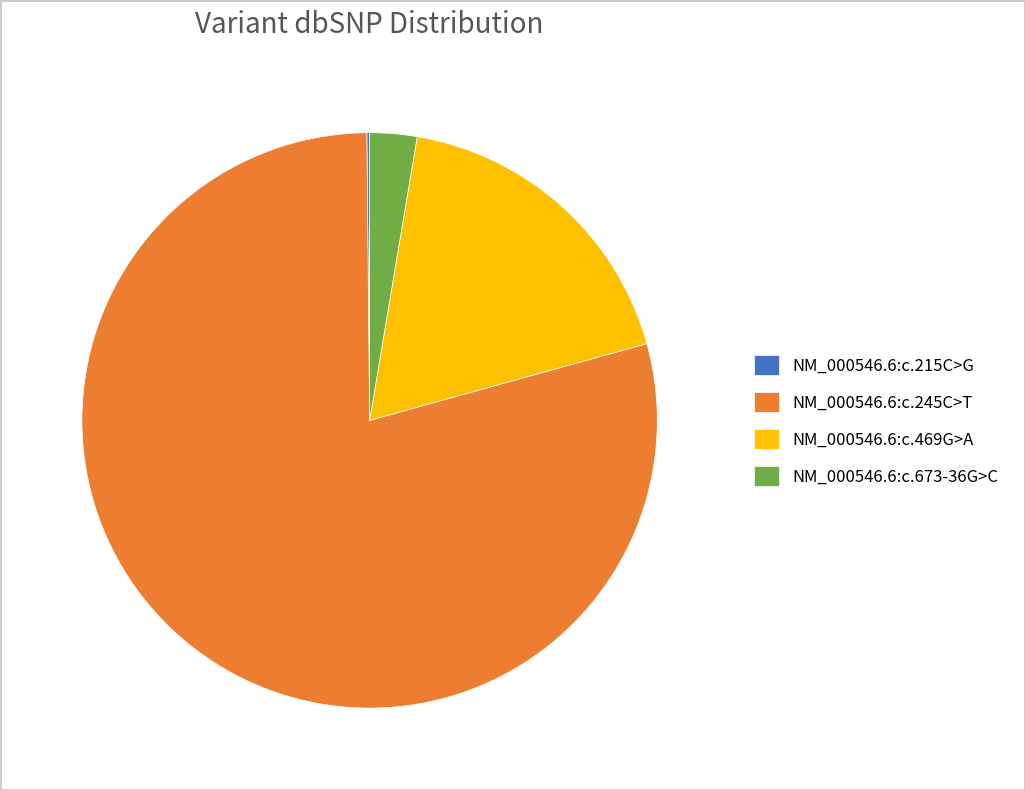

Which has a higher value, NM_000546.6:c.673-36G>C or NM_000546.6:c.245C>T?

NM_000546.6:c.245C>T